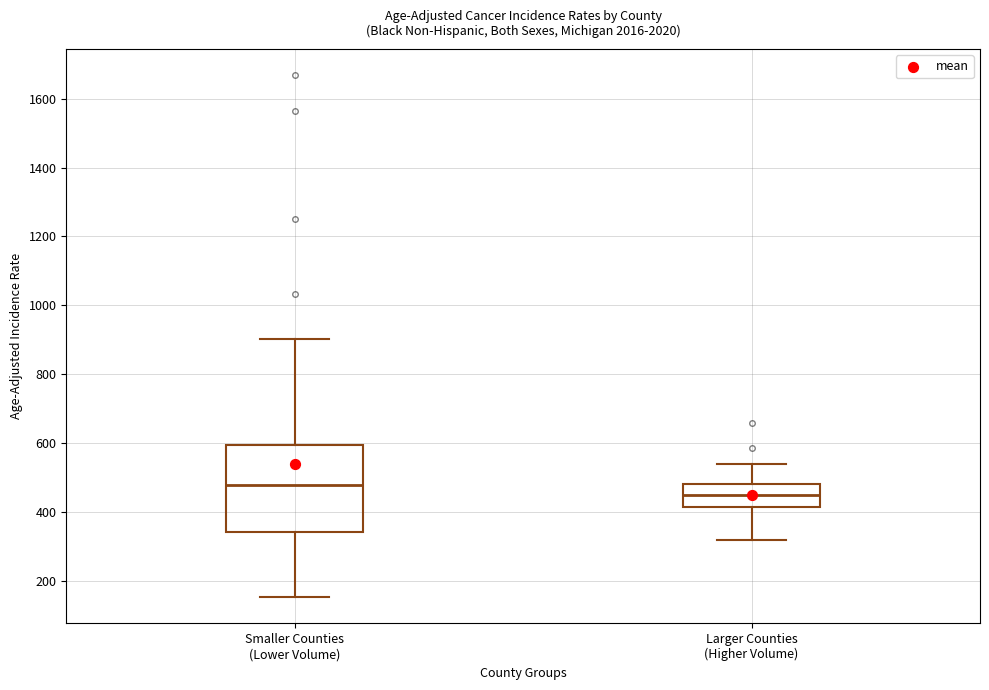

Where does the upper whisker of the box for Smaller Counties (Lower Volume) end on the y-axis? The values are not printed on the chart, so give them approximately, as read against the axis.

900